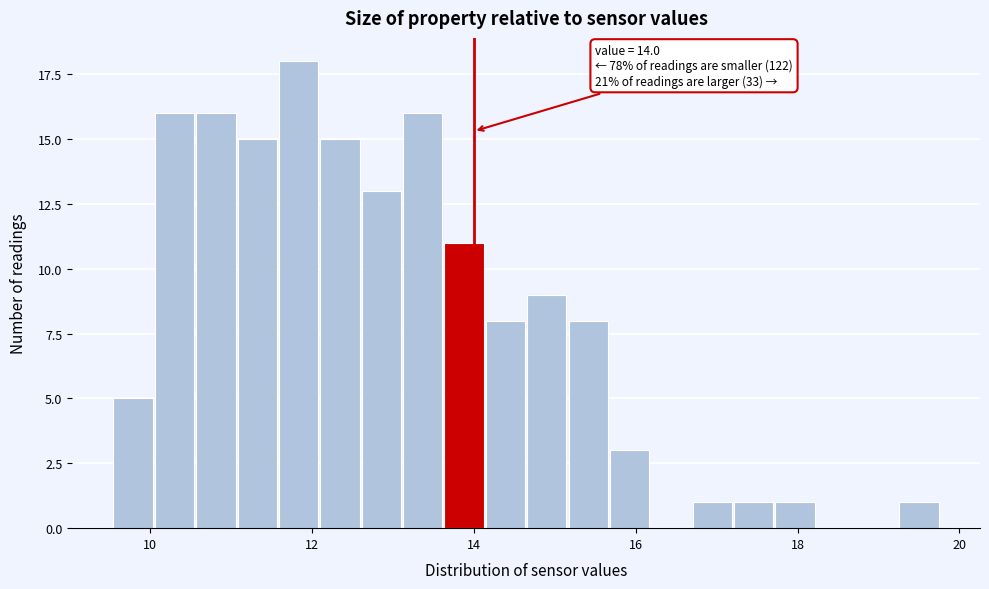

Read against the x-axis, roughly where is the centre of the tallest bar?

11.8